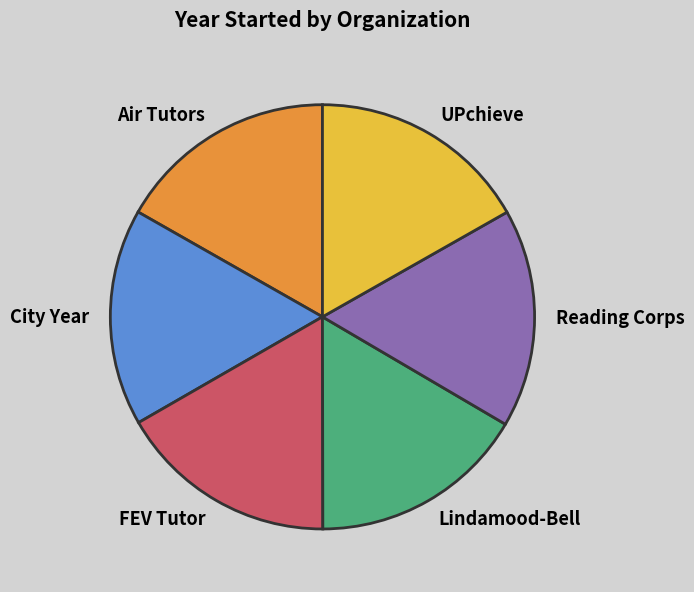

Do Lindamood-Bell and FEV Tutor together represent more than half of the pie?

No